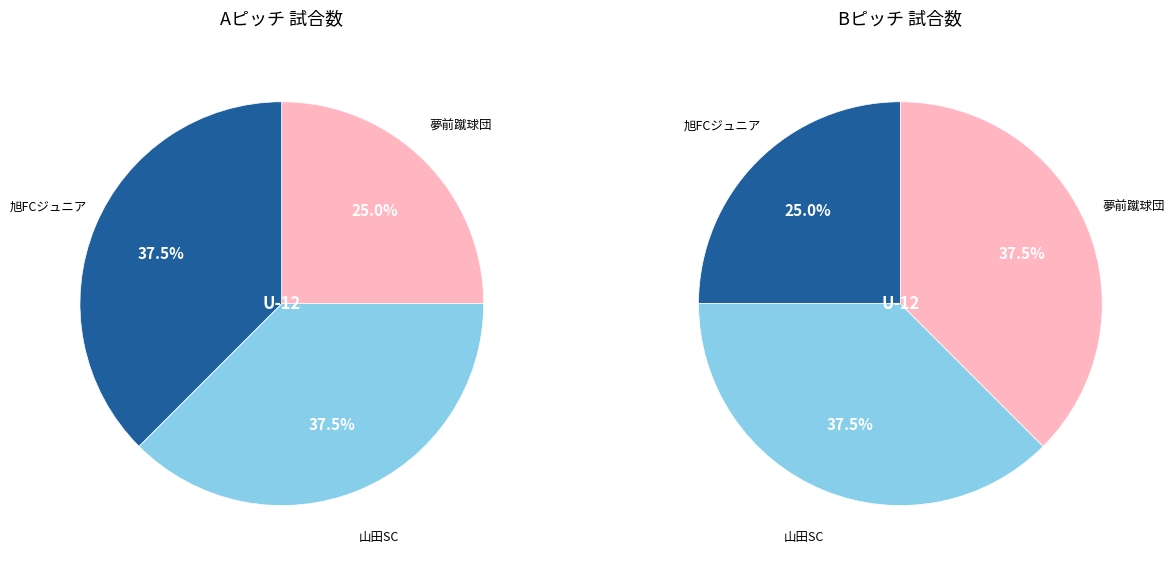

True or false: 旭FCジュニア accounts for 23% of the total.

False